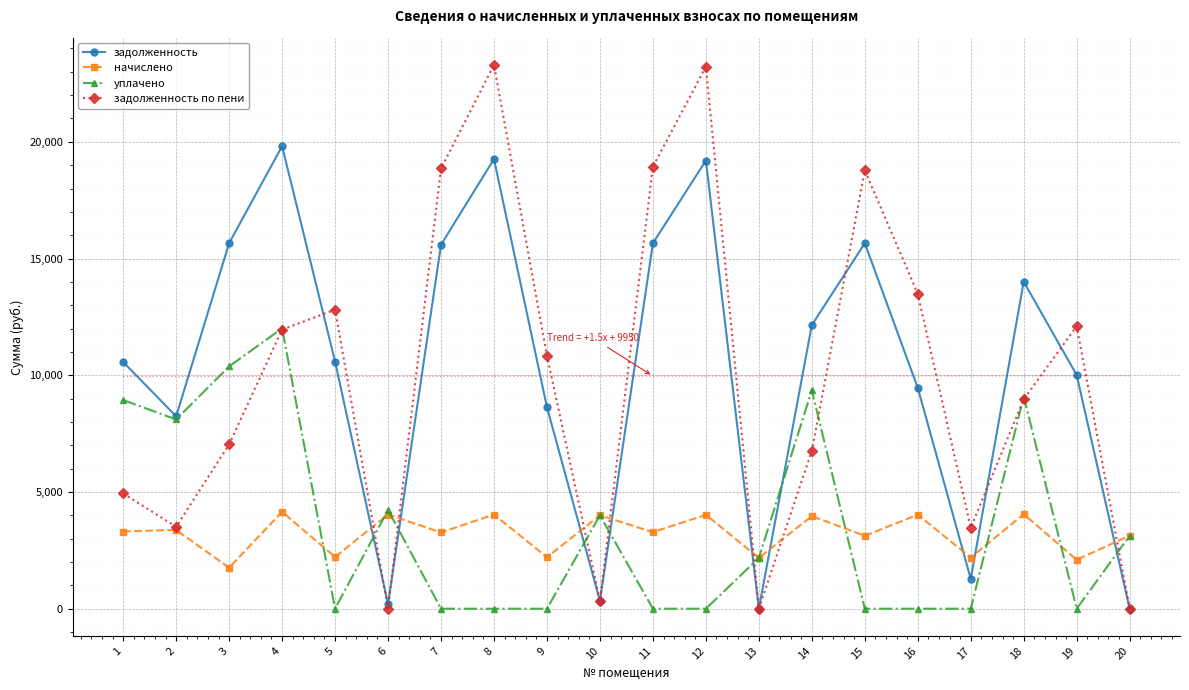

What is the sum of all задолженность по пени values?

199301.8